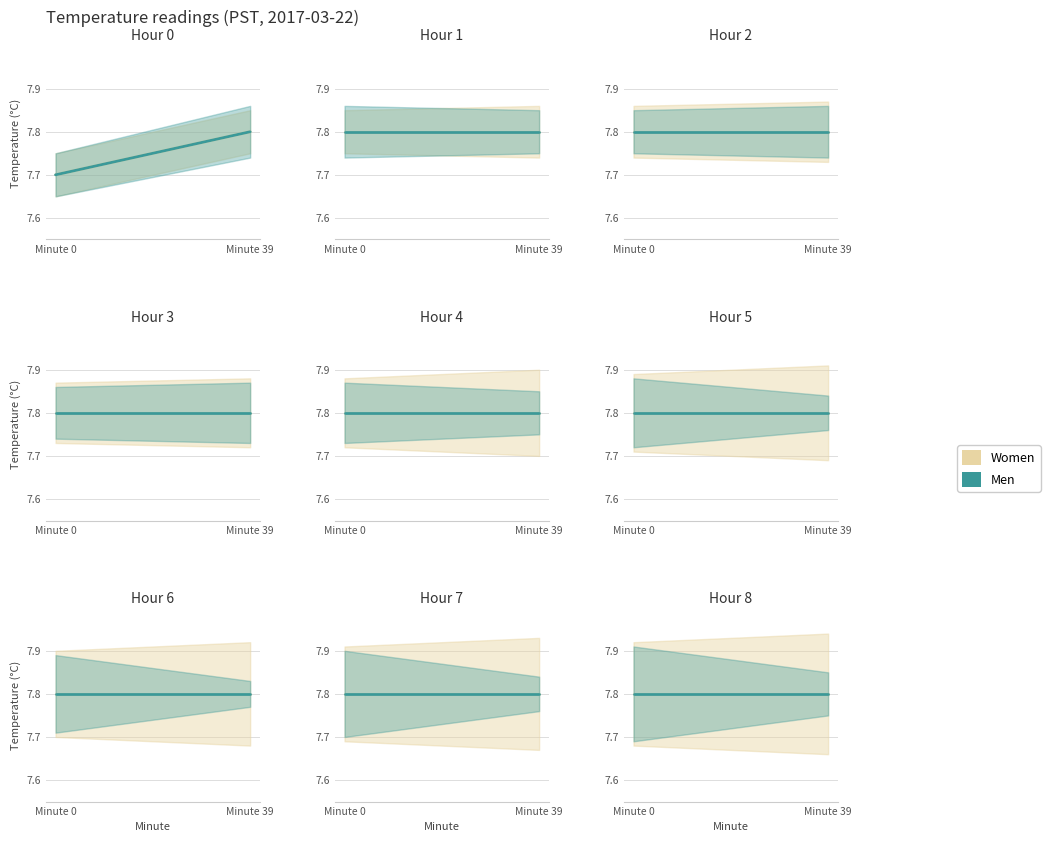

True or false: Temperature_Men and Temperature_Women cross at least once.

False